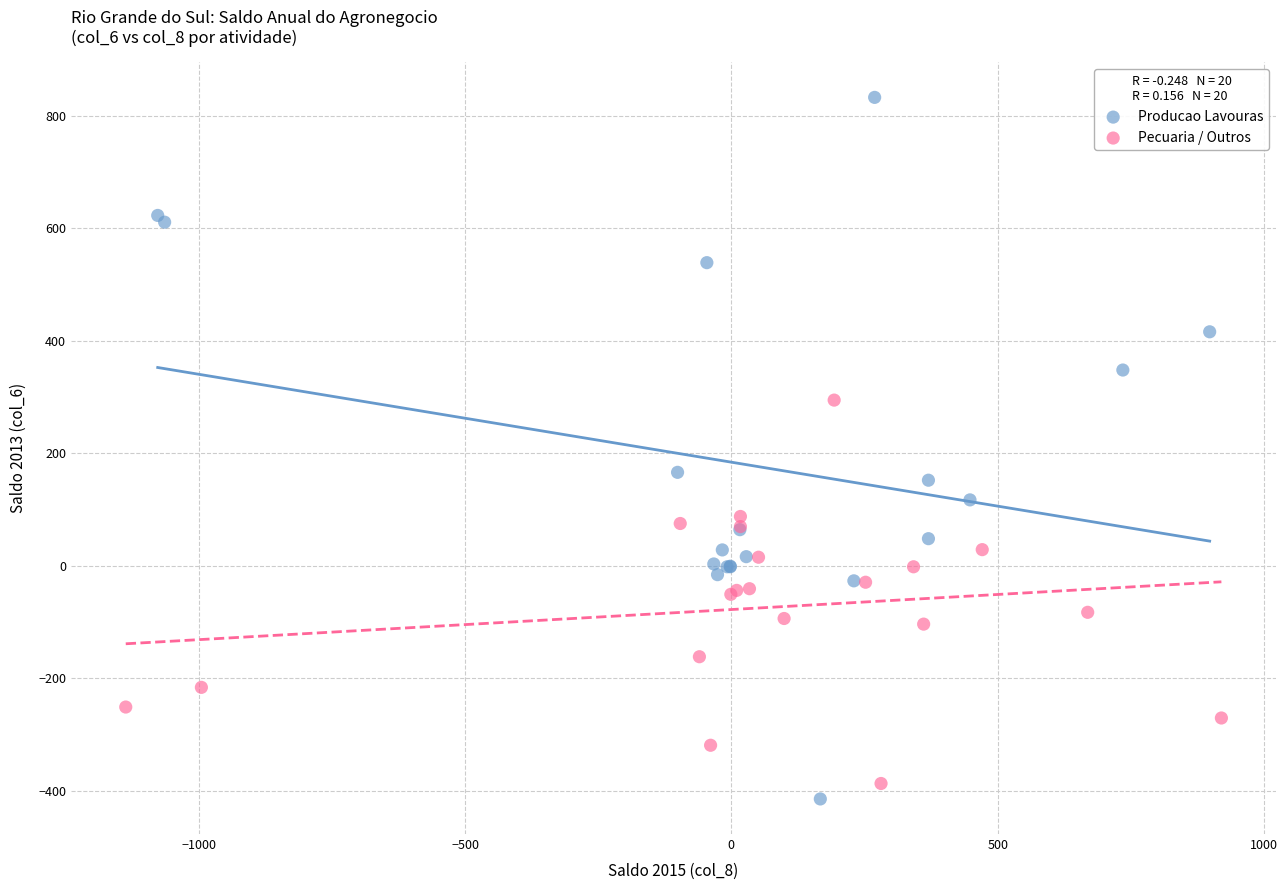

Which series has the widest spread of Y values?

Producao Lavouras